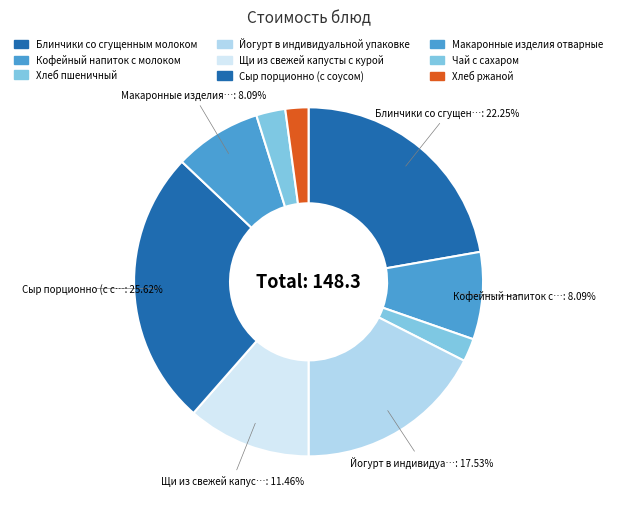

What percentage is the Кофейный напиток с молоком slice, to the nearest percent?

8%